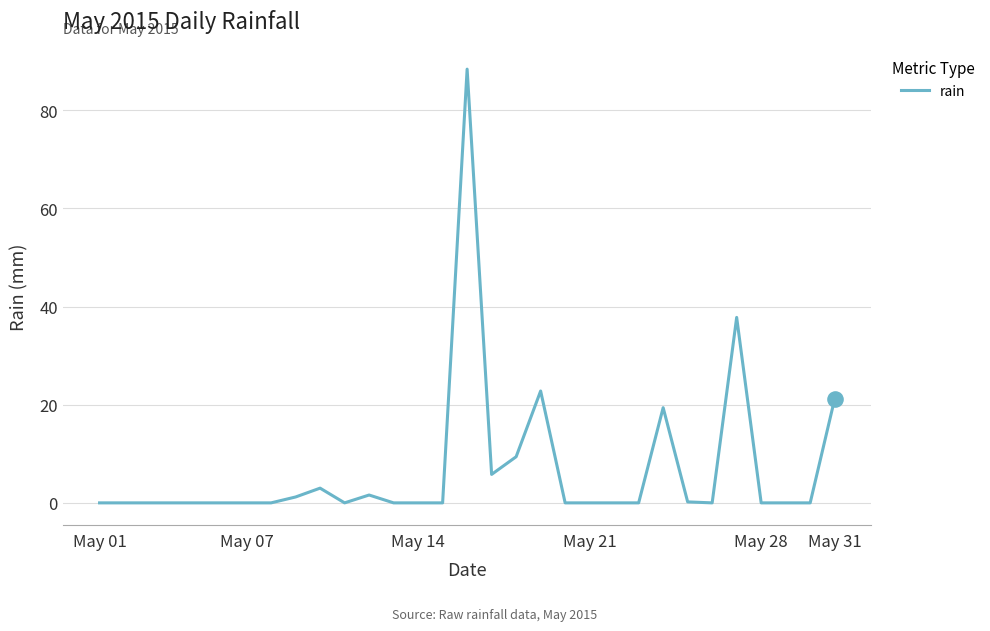

What is the maximum value shown in the chart?

88.4